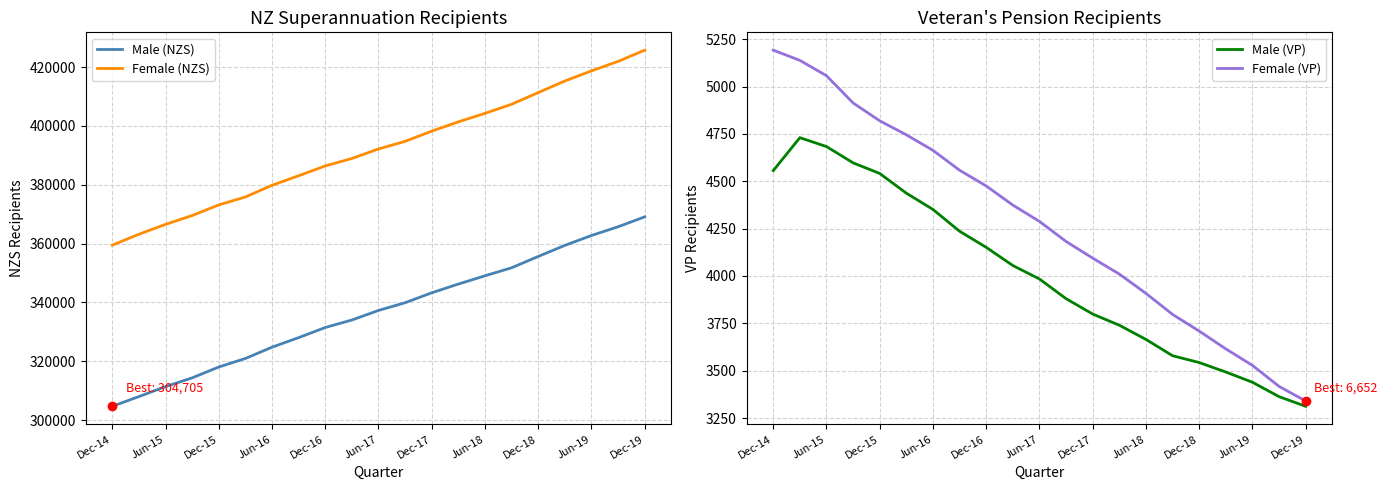

At which label does Female (NZS) reach its minimum?

Dec-14